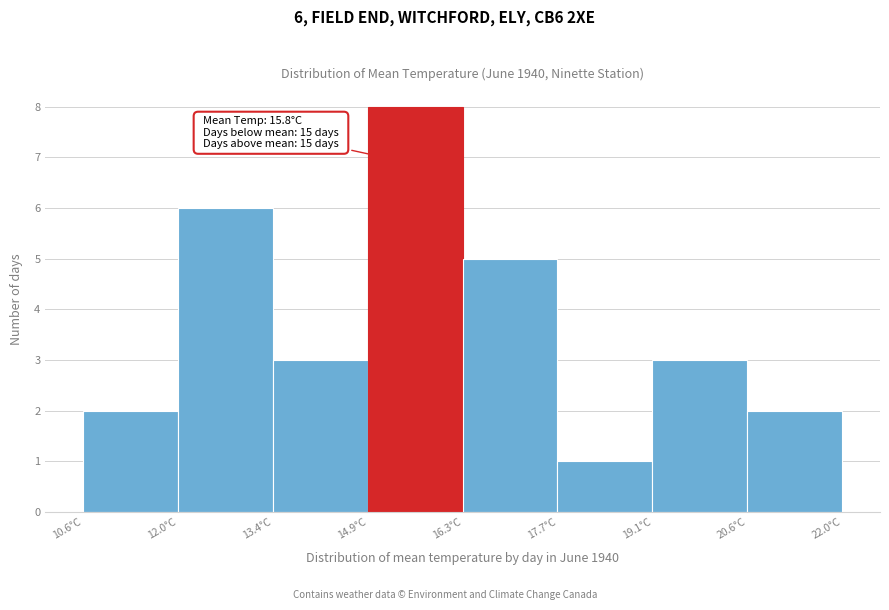

Over which range of the x-axis is the bar tallest?

14.8 to 16.4